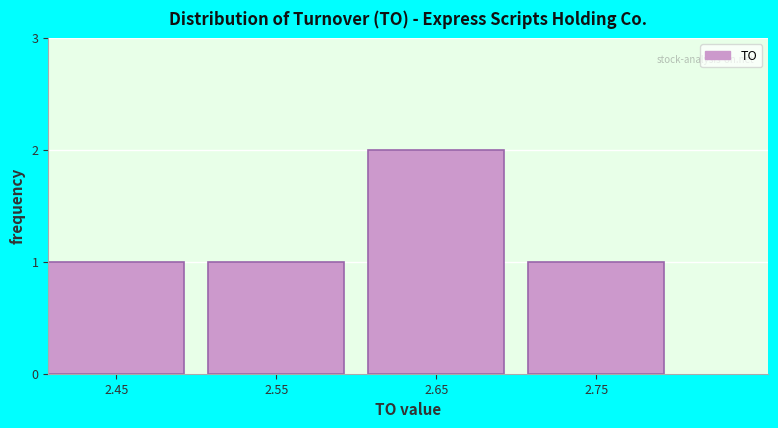

Reading right to left, extract all data points from this chart.

1	2	1	1